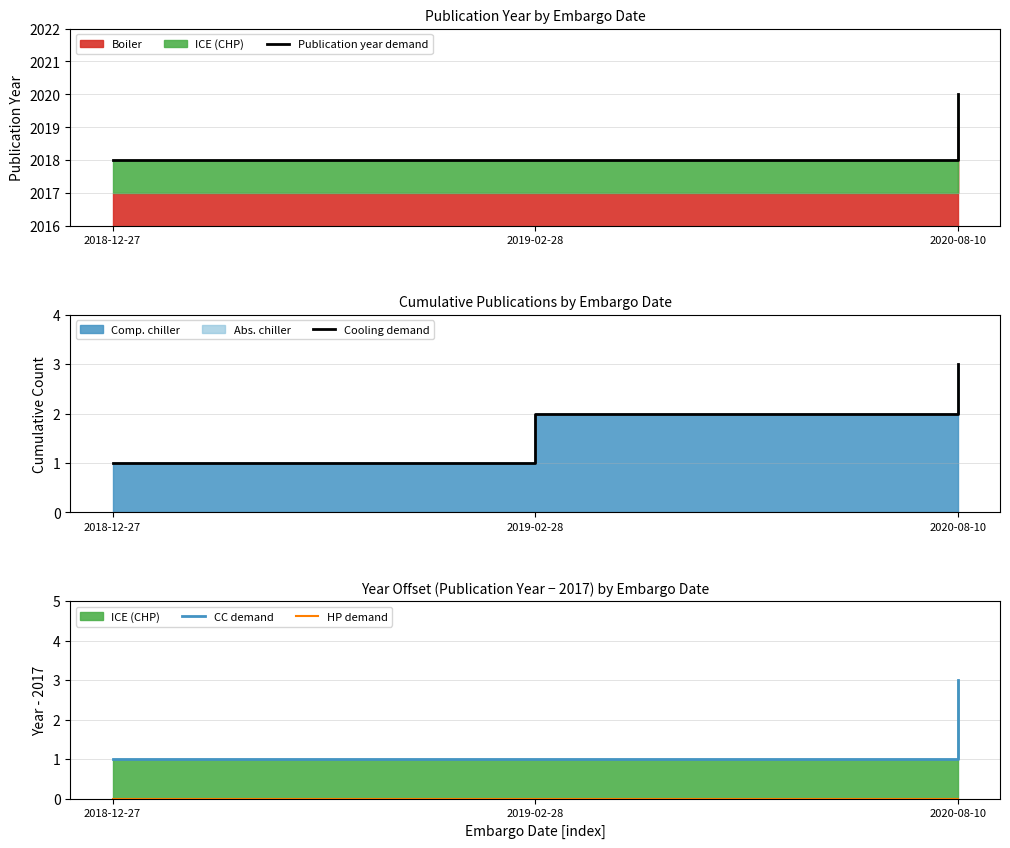

Is it true that Cooling demand equals 1 at 2020-08-10?

False